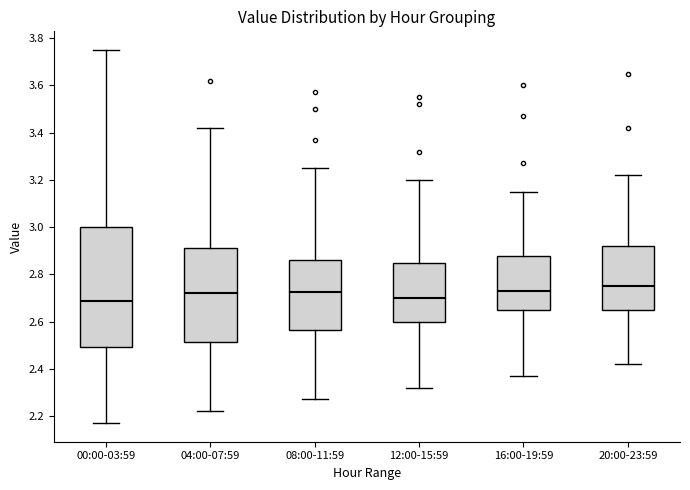

Reading left to right, read every box against the y-axis: the position of its median line, the range the box covers, and the ends of its whiskers. The values are not printed on the chart, so give them approximately, as read against the axis.

00:00-03:59: median 2.68, box 2.50 to 3.00, whiskers 2.18 to 3.76
04:00-07:59: median 2.72, box 2.52 to 2.92, whiskers 2.22 to 3.42
08:00-11:59: median 2.72, box 2.56 to 2.86, whiskers 2.28 to 3.26
12:00-15:59: median 2.70, box 2.60 to 2.86, whiskers 2.32 to 3.20
16:00-19:59: median 2.74, box 2.66 to 2.88, whiskers 2.38 to 3.16
20:00-23:59: median 2.76, box 2.66 to 2.92, whiskers 2.42 to 3.22